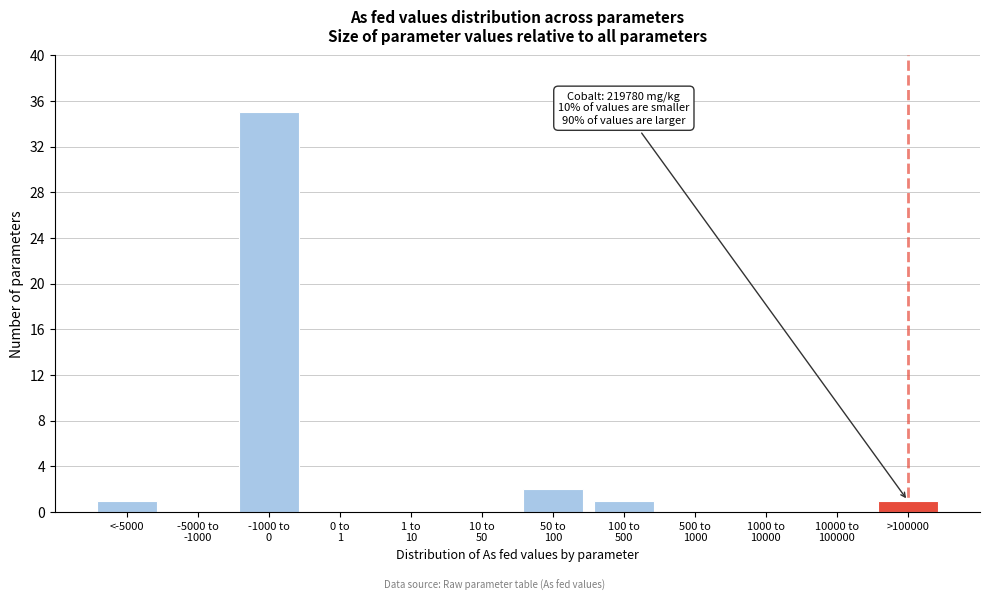

What is the greatest value displayed?

35